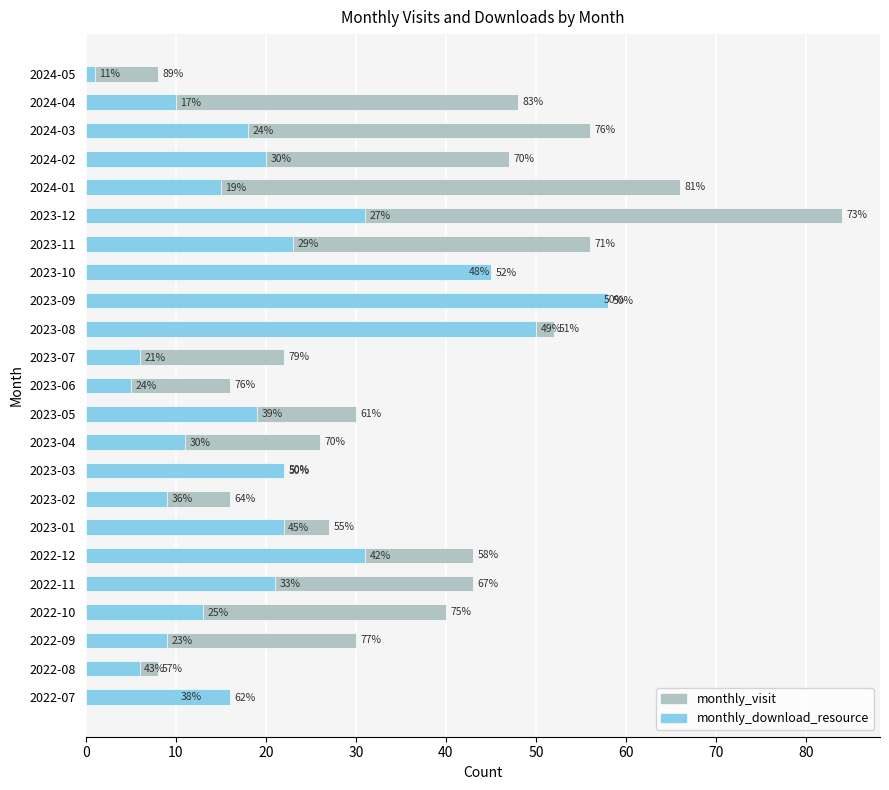

Between 2022-10 and 2024-05, which series saw the biggest shift?

monthly_visit